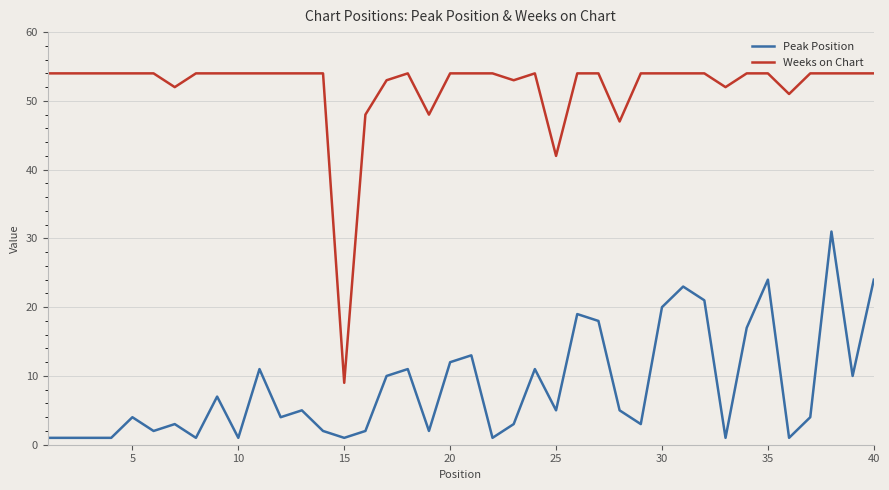

What is the average value of the Peak Position series?

8